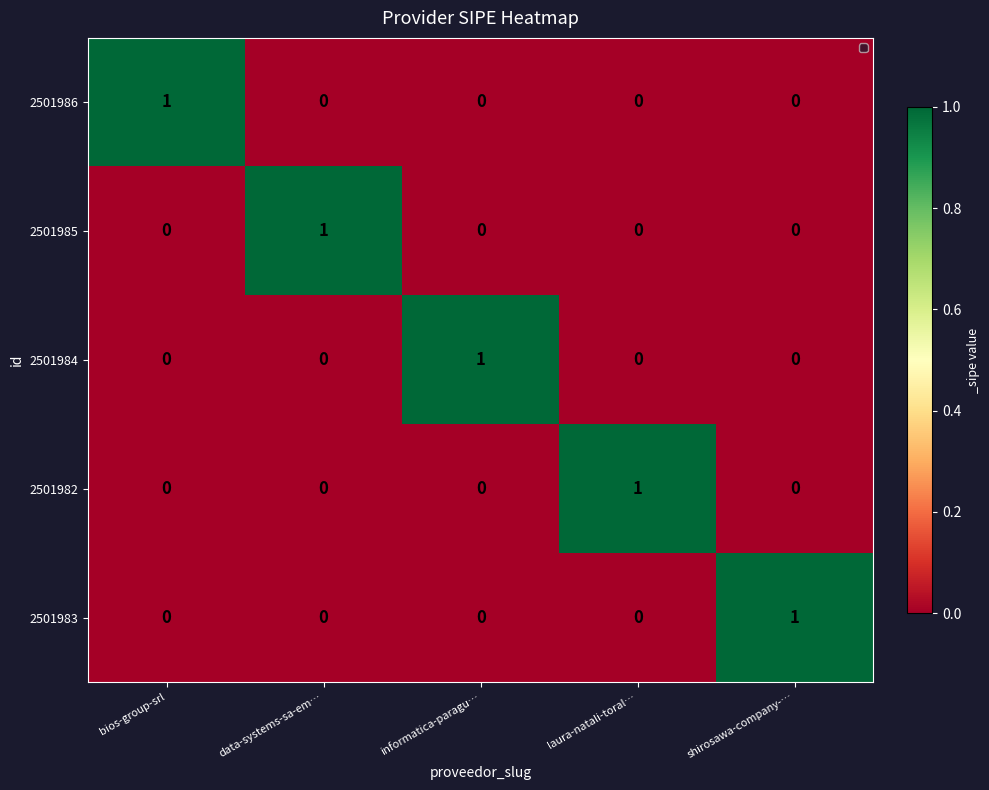

What is the maximum value shown in the chart?

1